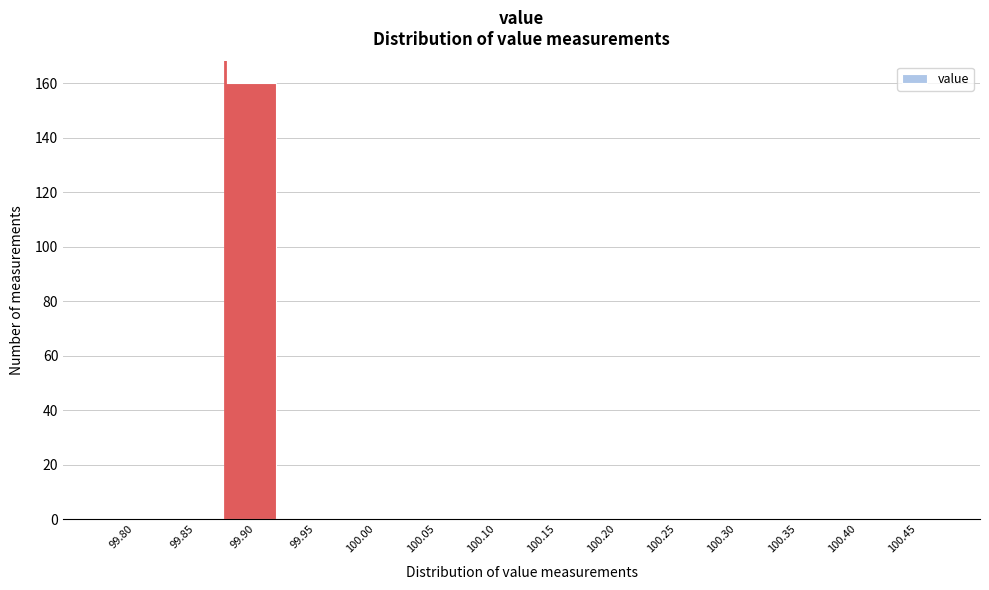

Reading left to right, list all the values displayed in this chart.

99.80=0	99.85=0	99.90=160	99.95=0	100.00=0	100.05=0	100.10=0	100.15=0	100.20=0	100.25=0	100.30=0	100.35=0	100.40=0	100.45=0